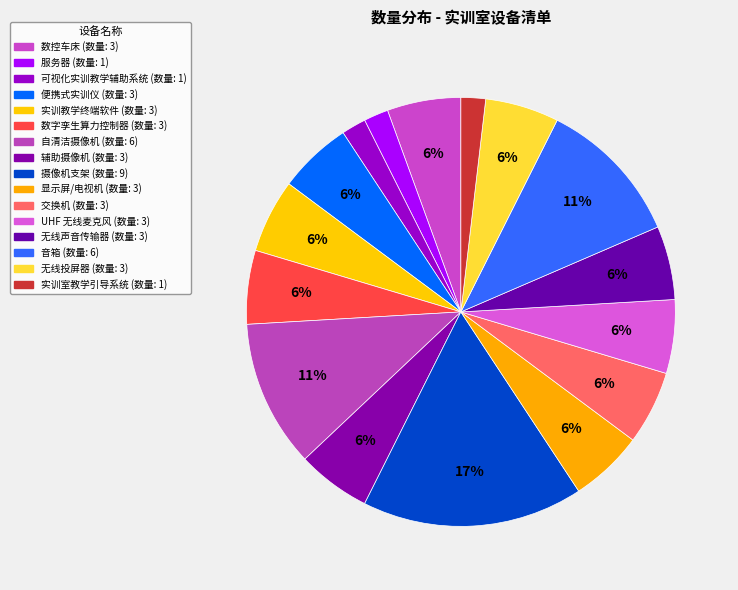

Count the number of slices in the pie.

16